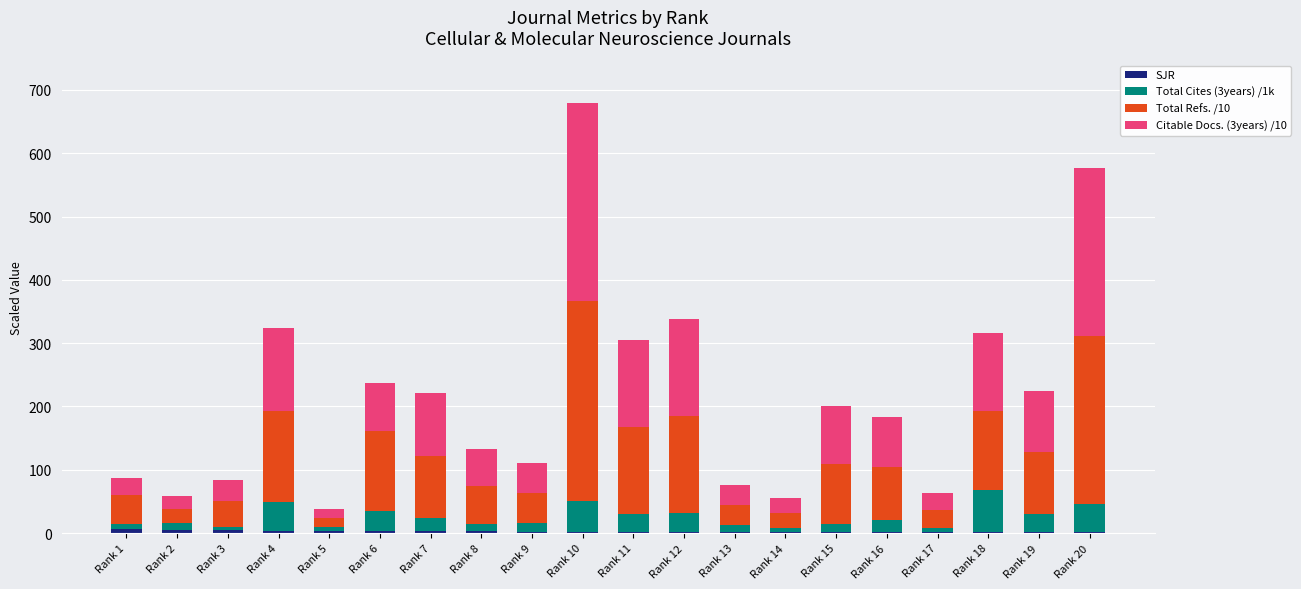

How many distinct data groups are displayed?

4